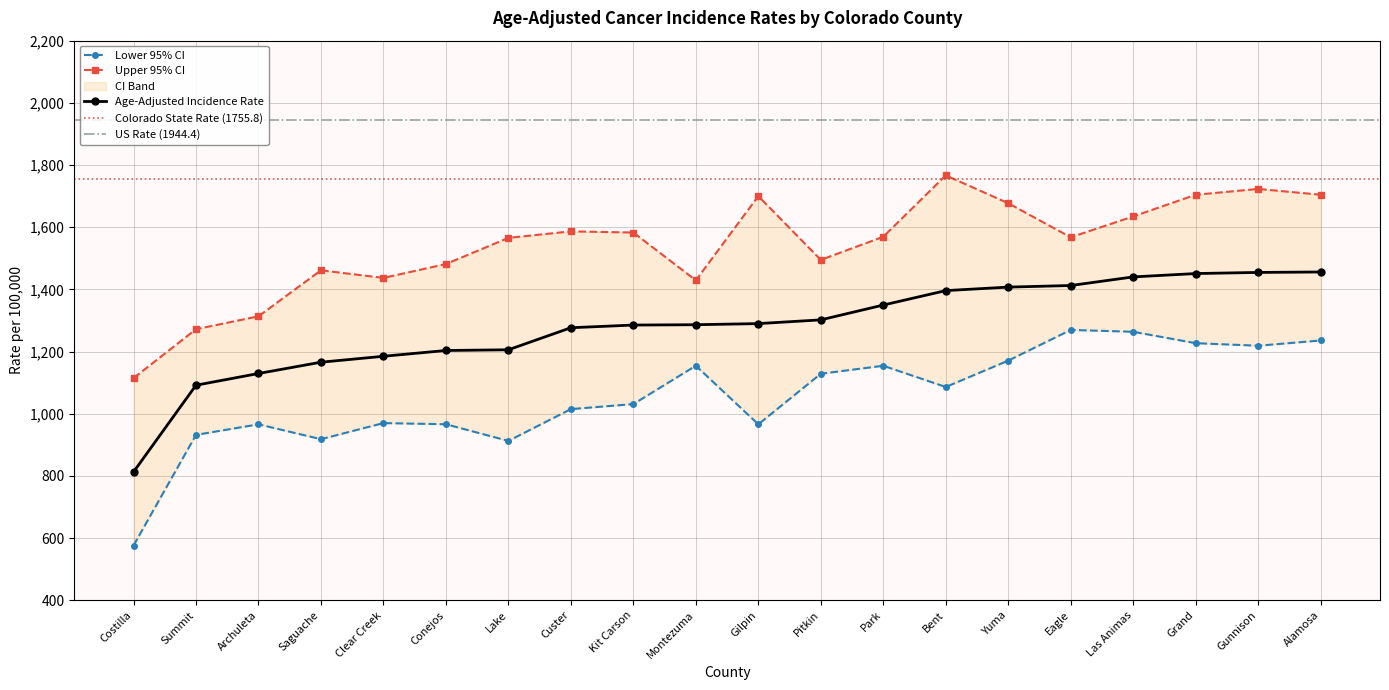

Does the chart display data point markers on the line(s)?

Yes